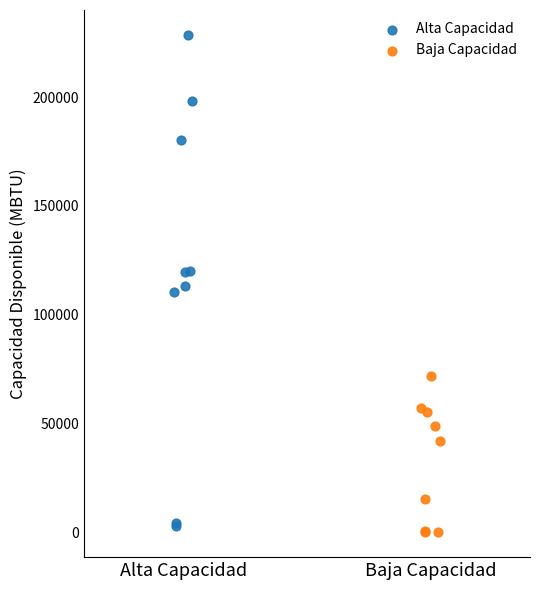

Which series reaches the maximum Y coordinate?

Alta Capacidad